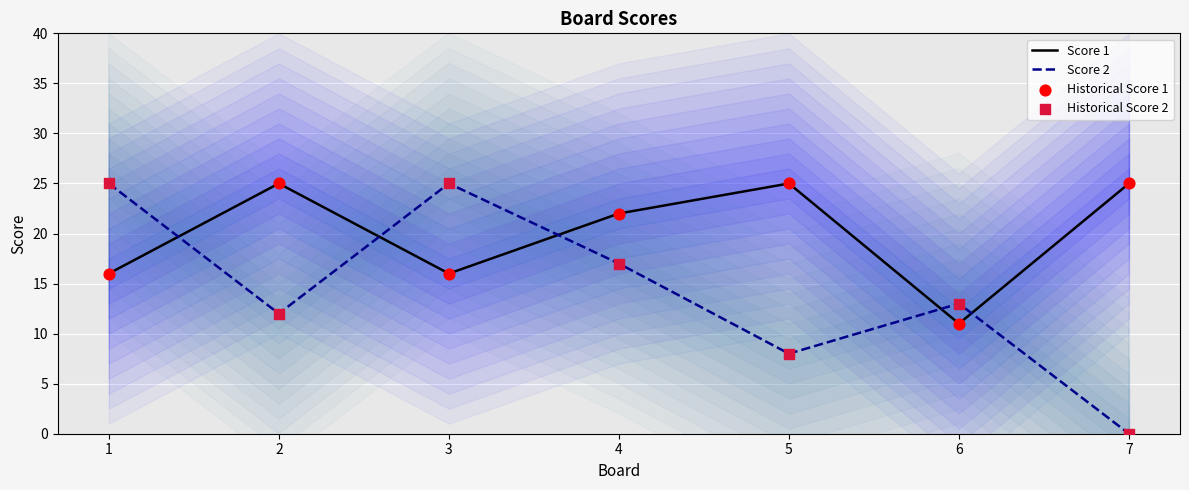

What are all the series names shown in the legend?

Score 1, Score 2, Historical Score 1, Historical Score 2